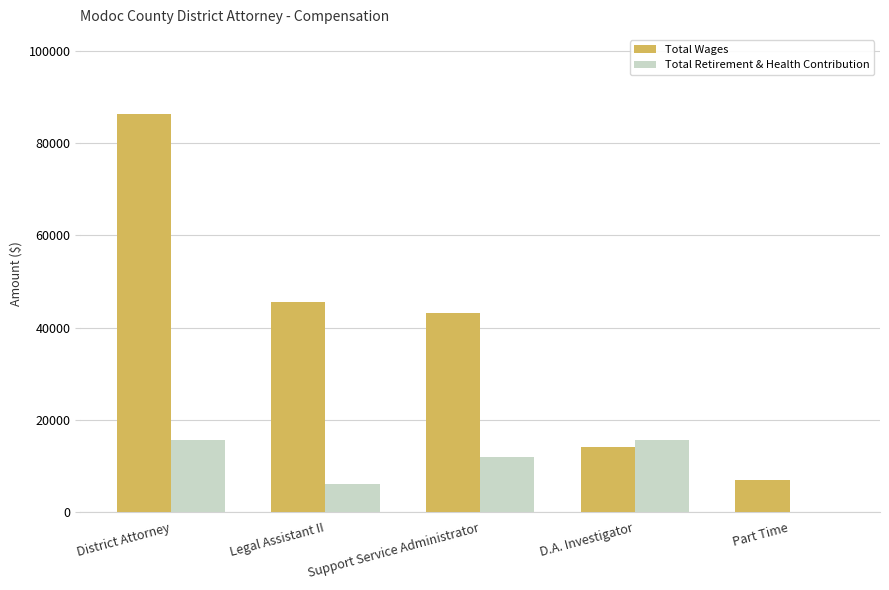

At which category is the sum across all series the highest?

District Attorney